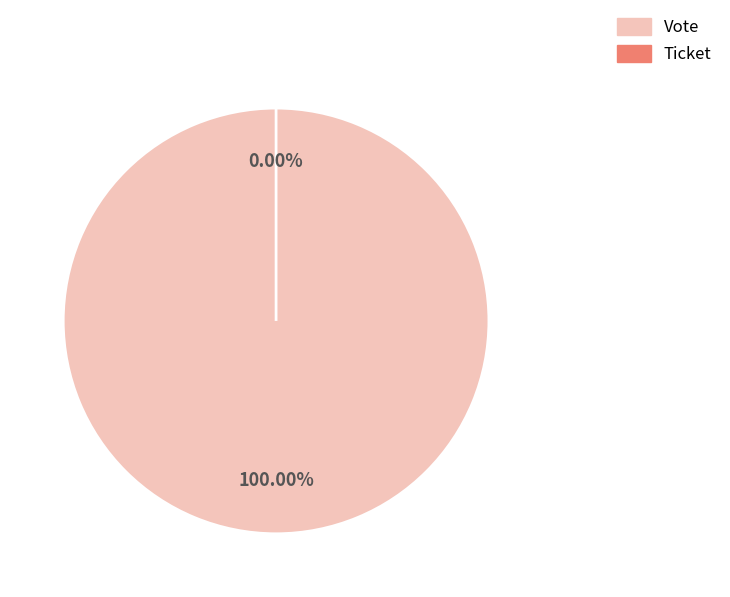

Does Ticket account for over 50% of the chart?

No